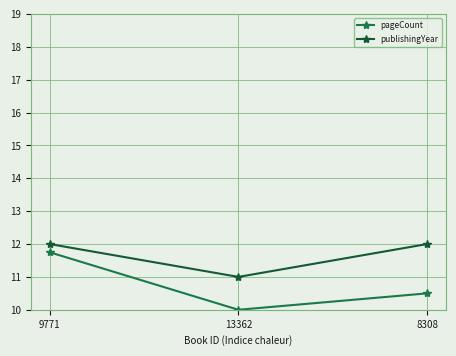

What is the approximate value of pageCount at 9771?

11.8